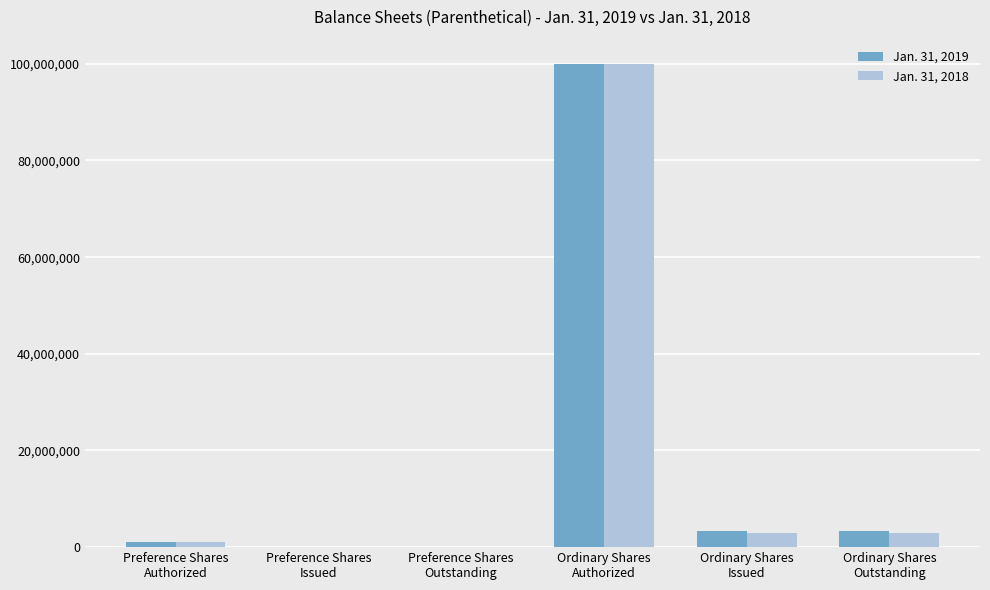

The Jan. 31, 2018 series shows 30102252 at Preference Shares
Issued. True or false?

False